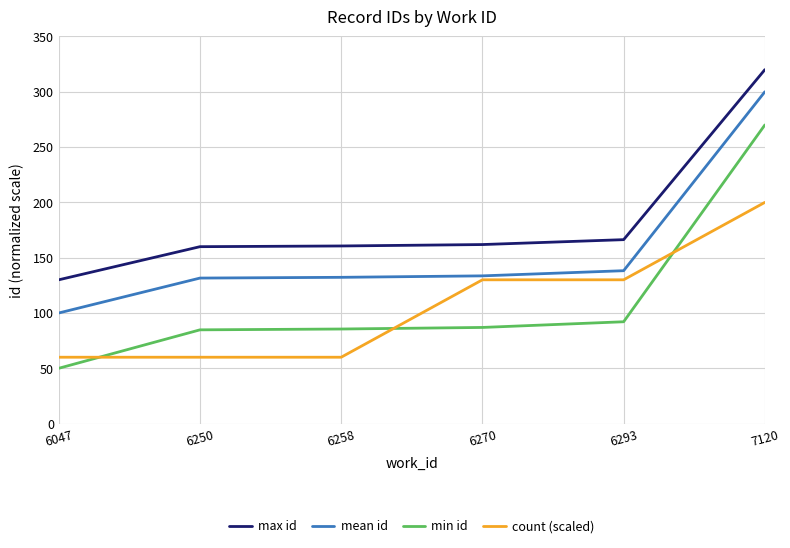

The mean id series shows 100.0 at 6047. True or false?

True